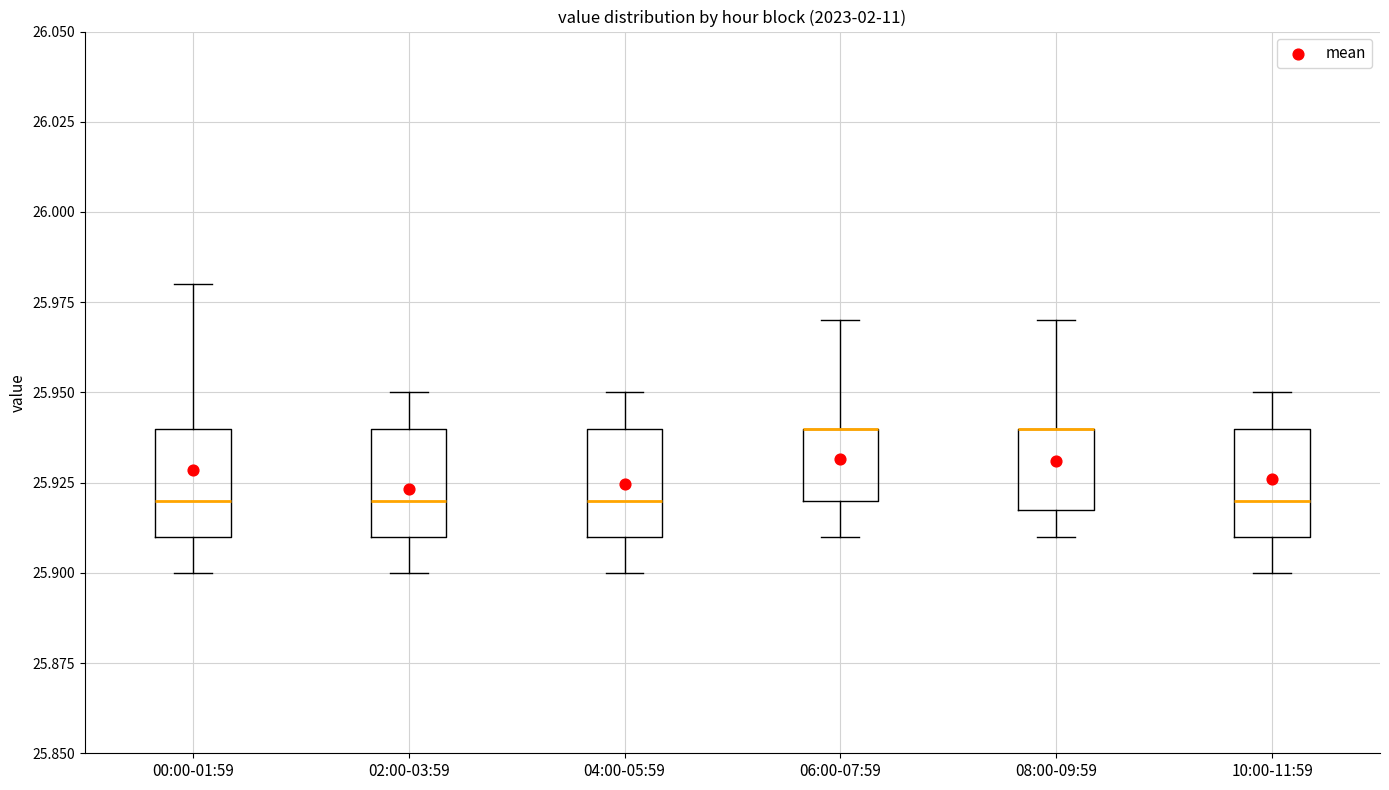

Where is the upper edge of the box for 06:00-07:59 on the y-axis? The values are not printed on the chart, so give them approximately, as read against the axis.

25.94